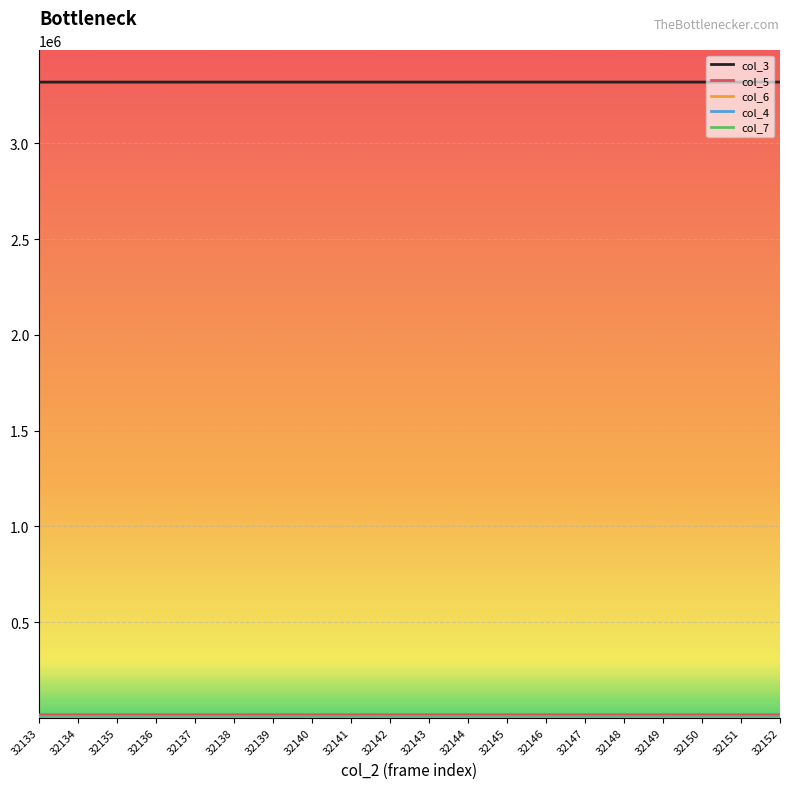

What is the maximum value shown in the chart?

3320918